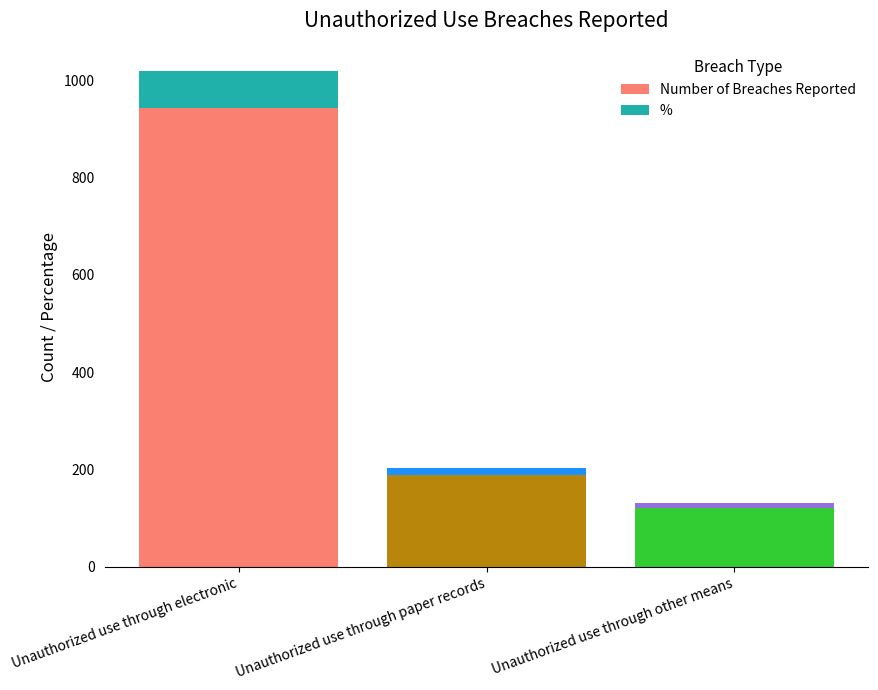

Where is Number of Breaches Reported nearest to the value 532?

Unauthorized use through paper records